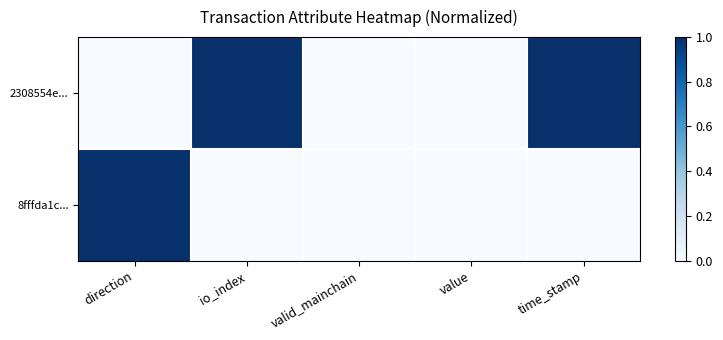

Reading left to right, list all the values displayed in this chart.

2308554e...: direction=0	io_index=1	valid_mainchain=0	value=0	time_stamp=1
8fffda1c...: direction=1	io_index=0	valid_mainchain=0	value=0	time_stamp=0